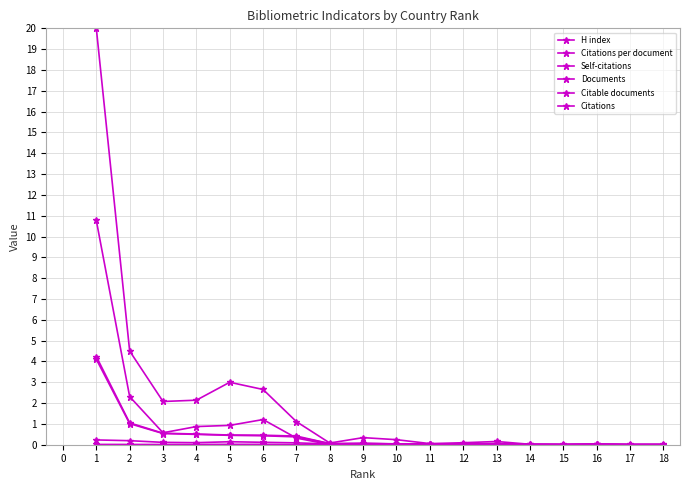

What is the total value across all series at 11?

0.2